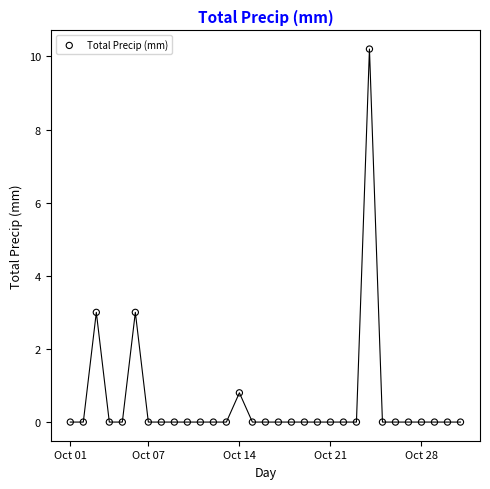

What is the range of X values (max minus min)?

30.0